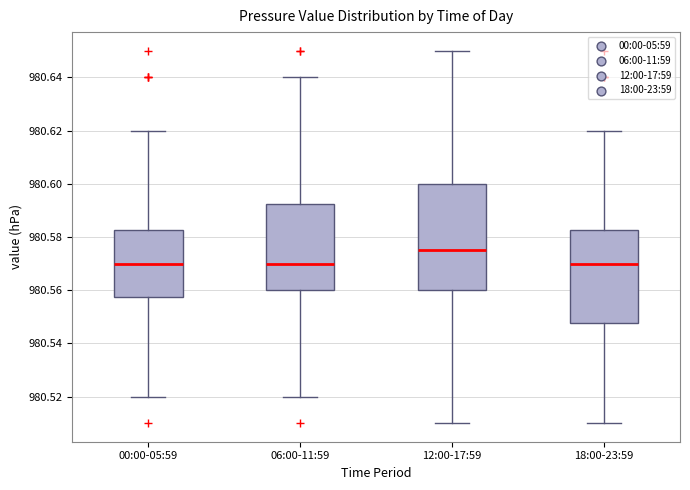

Comparing the boxes themselves (not the whiskers), which one is the tallest?

12:00-17:59